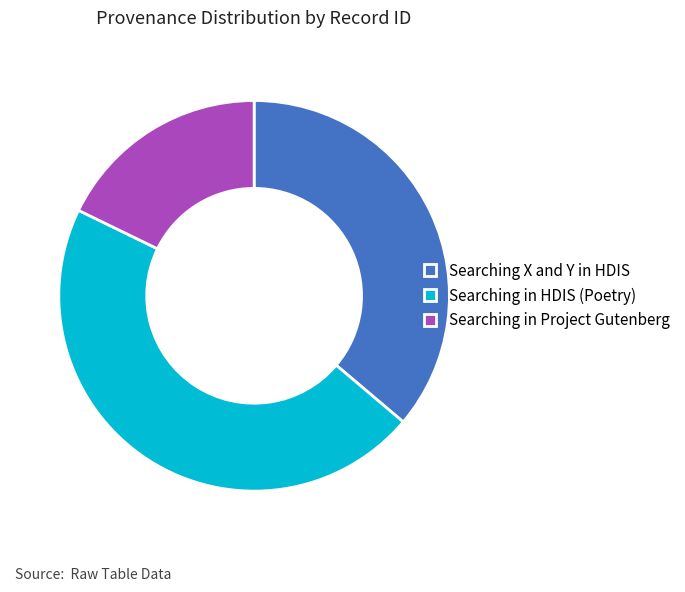

Do Searching in HDIS (Poetry) and Searching X and Y in HDIS together represent more than half of the pie?

Yes